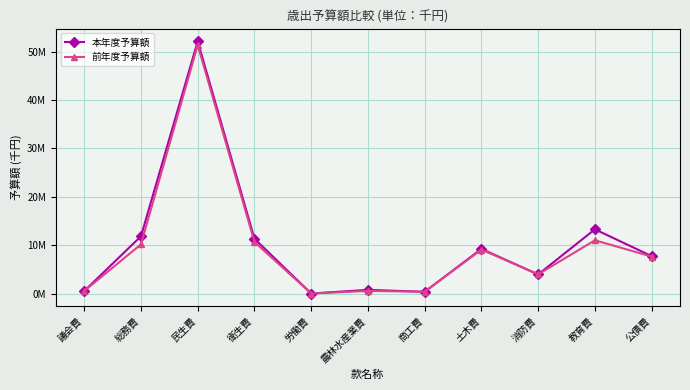

At which label is 本年度予算額 closest to 26098043?

教育費